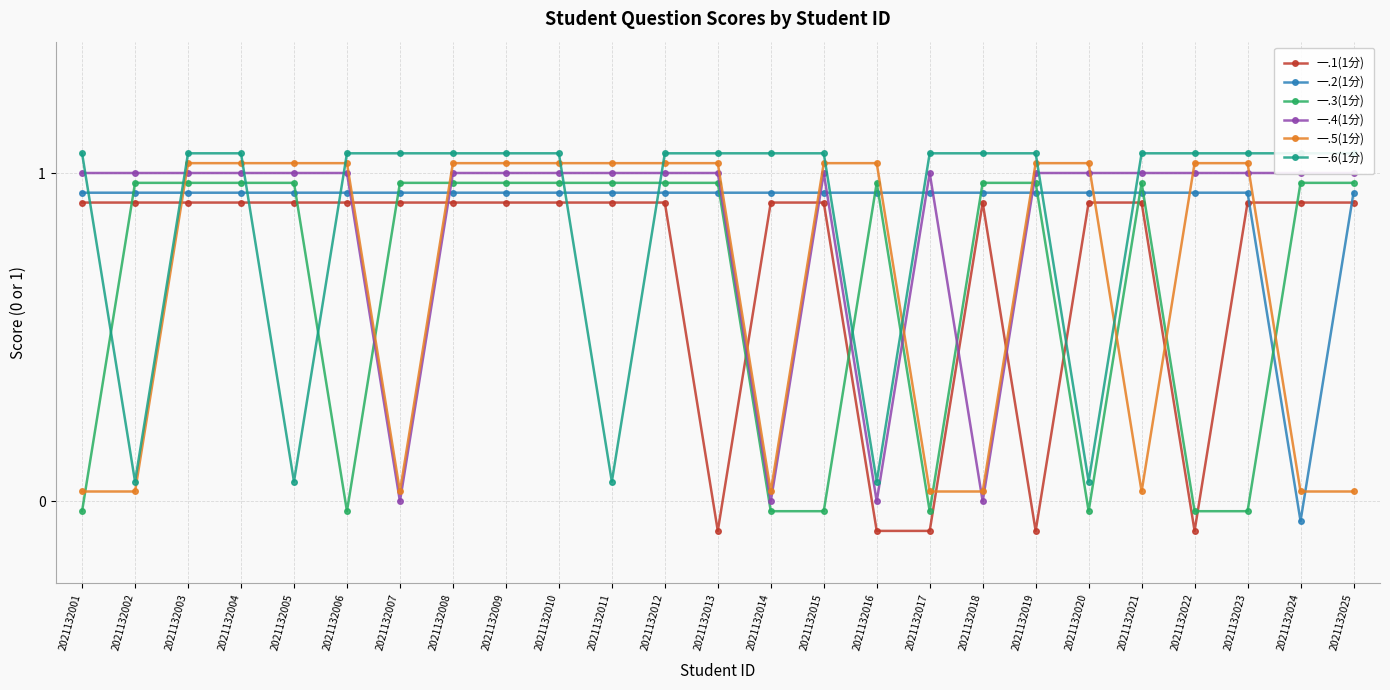

How many intersections are there between 一.4(1分) and 一.2(1分)?

8